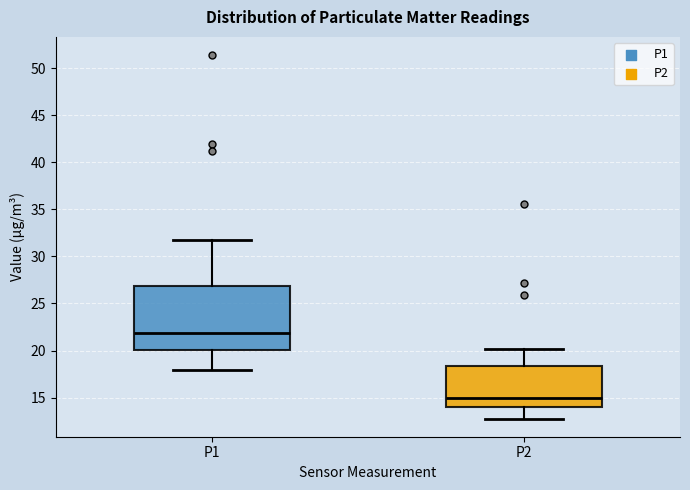

Where is the lower edge of the box for P2 on the y-axis? The values are not printed on the chart, so give them approximately, as read against the axis.

14.0